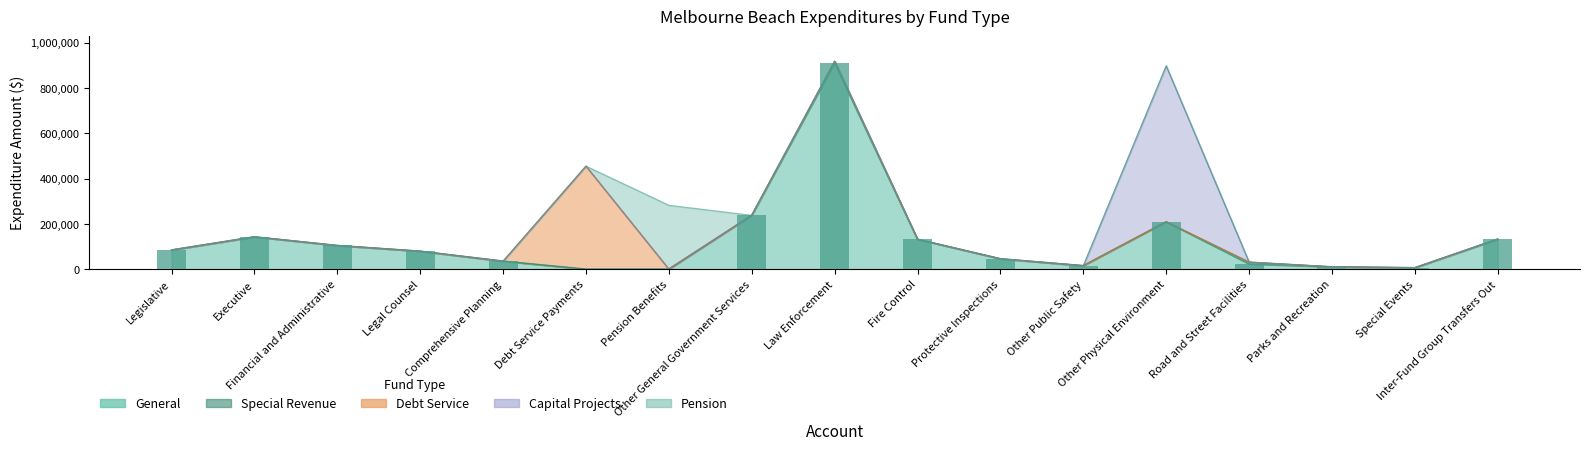

Reading left to right, what are all the values shown in this chart?

General: Legislative=84596	Executive=142639	Financial and Administrative=104356	Legal Counsel=79155	Comprehensive Planning=35145	Debt Service Payments=0	Pension Benefits=0	Other General Government Services=237795	Law Enforcement=910319	Fire Control=131912	Protective Inspections=45704	Other Public Safety=15293	Other Physical Environment=209133	Road and Street Facilities=23062	Parks and Recreation=9790	Special Events=6217	Inter-Fund Group Transfers Out=132671
Special Revenue: Legislative=0	Executive=0	Financial and Administrative=0	Legal Counsel=0	Comprehensive Planning=0	Debt Service Payments=0	Pension Benefits=0	Other General Government Services=0	Law Enforcement=7996	Fire Control=0	Protective Inspections=0	Other Public Safety=0	Other Physical Environment=0	Road and Street Facilities=7951	Parks and Recreation=583	Special Events=0	Inter-Fund Group Transfers Out=0
Debt Service: Legislative=0	Executive=0	Financial and Administrative=0	Legal Counsel=0	Comprehensive Planning=0	Debt Service Payments=454894	Pension Benefits=0	Other General Government Services=0	Law Enforcement=0	Fire Control=0	Protective Inspections=0	Other Public Safety=0	Other Physical Environment=0	Road and Street Facilities=0	Parks and Recreation=0	Special Events=0	Inter-Fund Group Transfers Out=0
Capital Projects: Legislative=0	Executive=0	Financial and Administrative=0	Legal Counsel=0	Comprehensive Planning=0	Debt Service Payments=0	Pension Benefits=0	Other General Government Services=0	Law Enforcement=0	Fire Control=0	Protective Inspections=0	Other Public Safety=0	Other Physical Environment=688626	Road and Street Facilities=0	Parks and Recreation=0	Special Events=0	Inter-Fund Group Transfers Out=0
Pension: Legislative=0	Executive=0	Financial and Administrative=0	Legal Counsel=0	Comprehensive Planning=0	Debt Service Payments=0	Pension Benefits=282196	Other General Government Services=0	Law Enforcement=0	Fire Control=0	Protective Inspections=0	Other Public Safety=0	Other Physical Environment=0	Road and Street Facilities=0	Parks and Recreation=0	Special Events=0	Inter-Fund Group Transfers Out=0